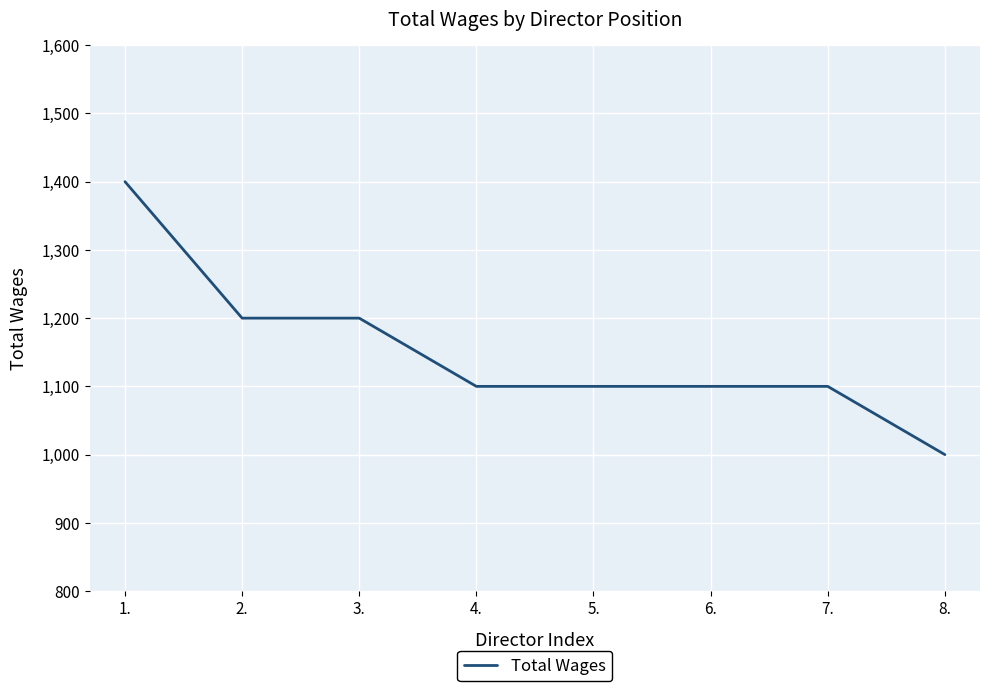

How many distinct data groups are displayed?

1